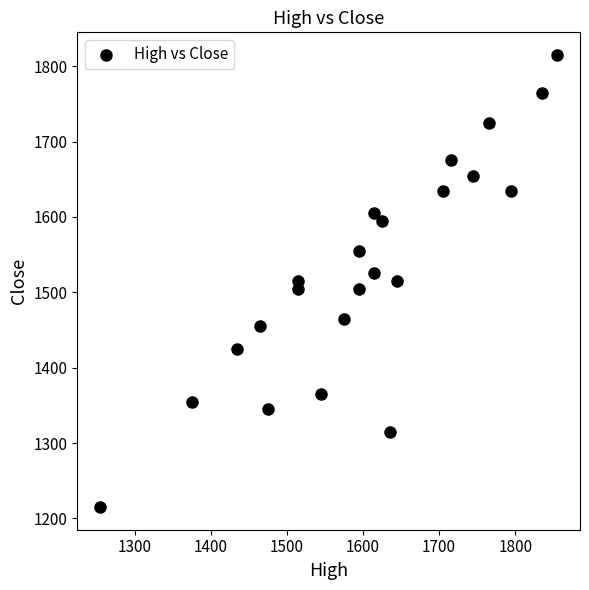

What is the range of X values (max minus min)?

600